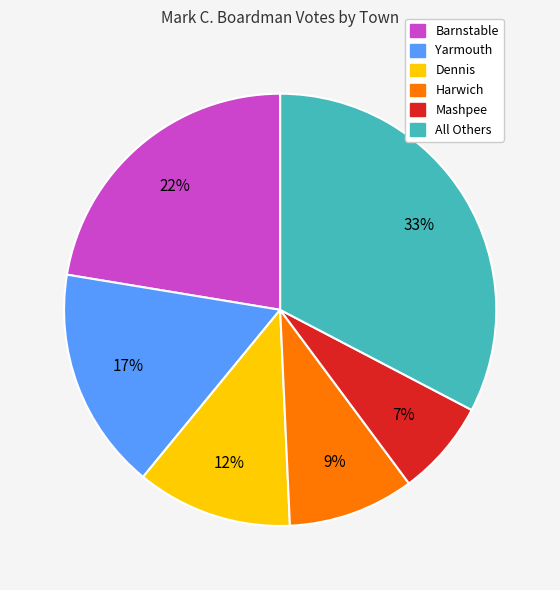

Does any single category account for the majority?

No